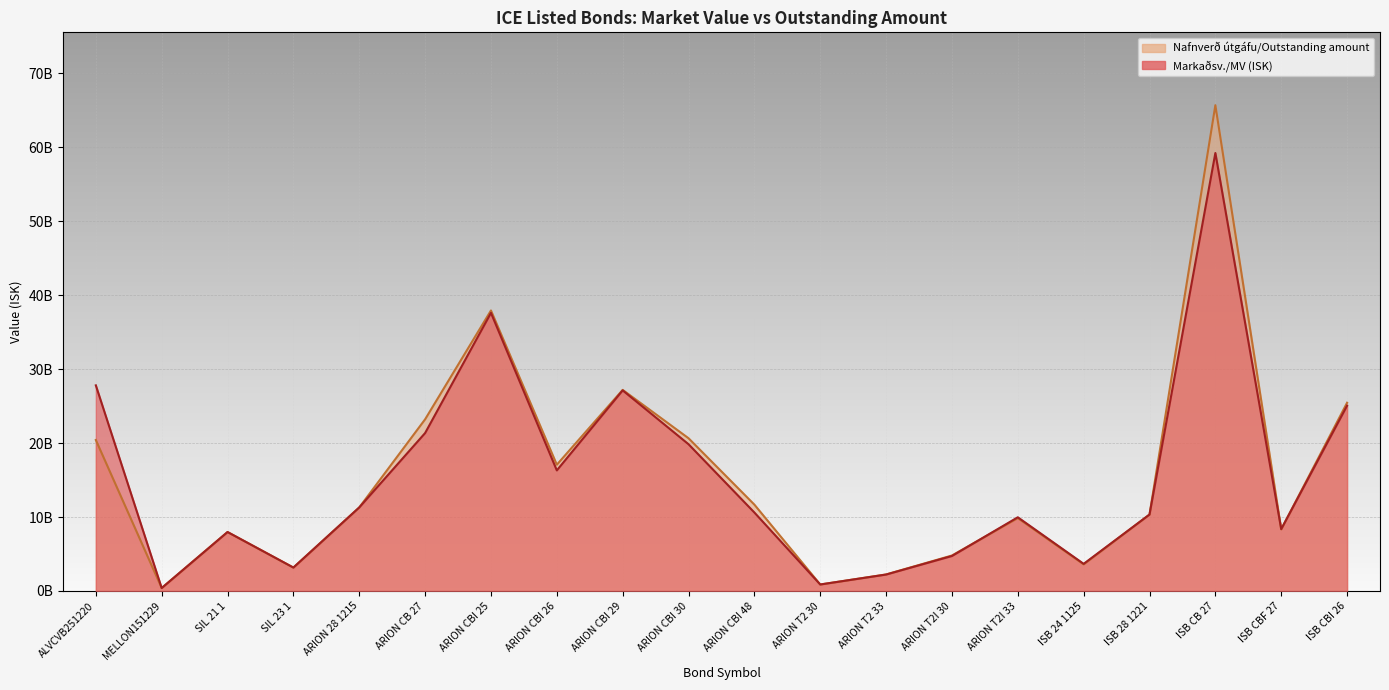

How many series are shown in this chart?

2